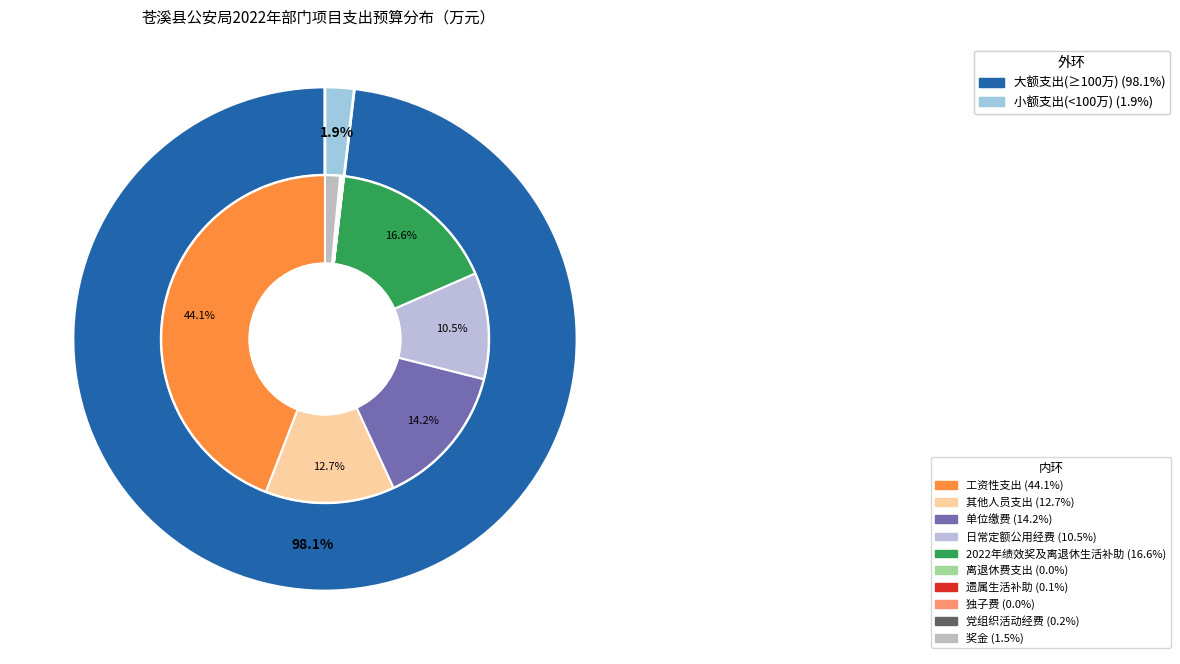

Which category has the biggest portion of the pie?

工资性支出